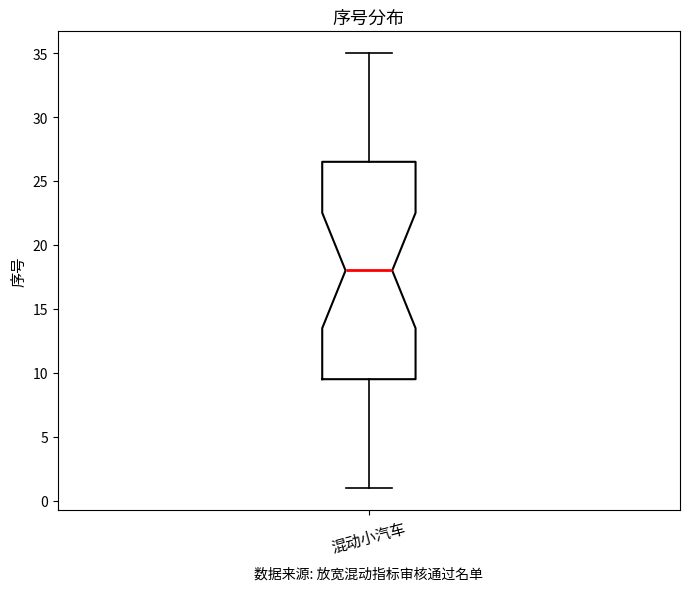

Where does the upper whisker of the box for 混动小汽车 end on the y-axis? The values are not printed on the chart, so give them approximately, as read against the axis.

35.0